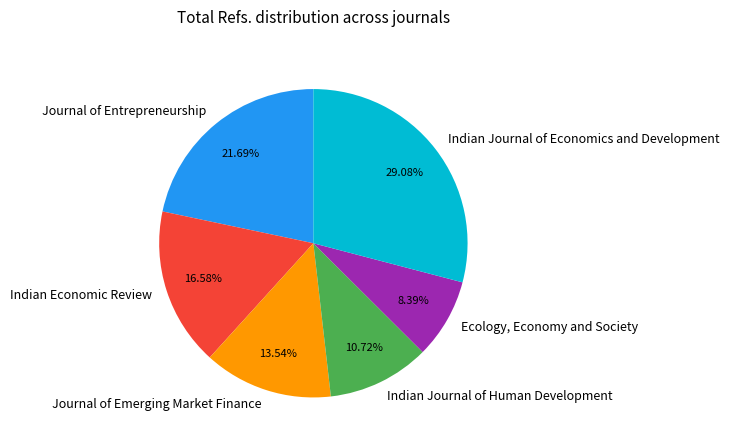

Is Journal of Emerging Market Finance the majority of the pie?

No